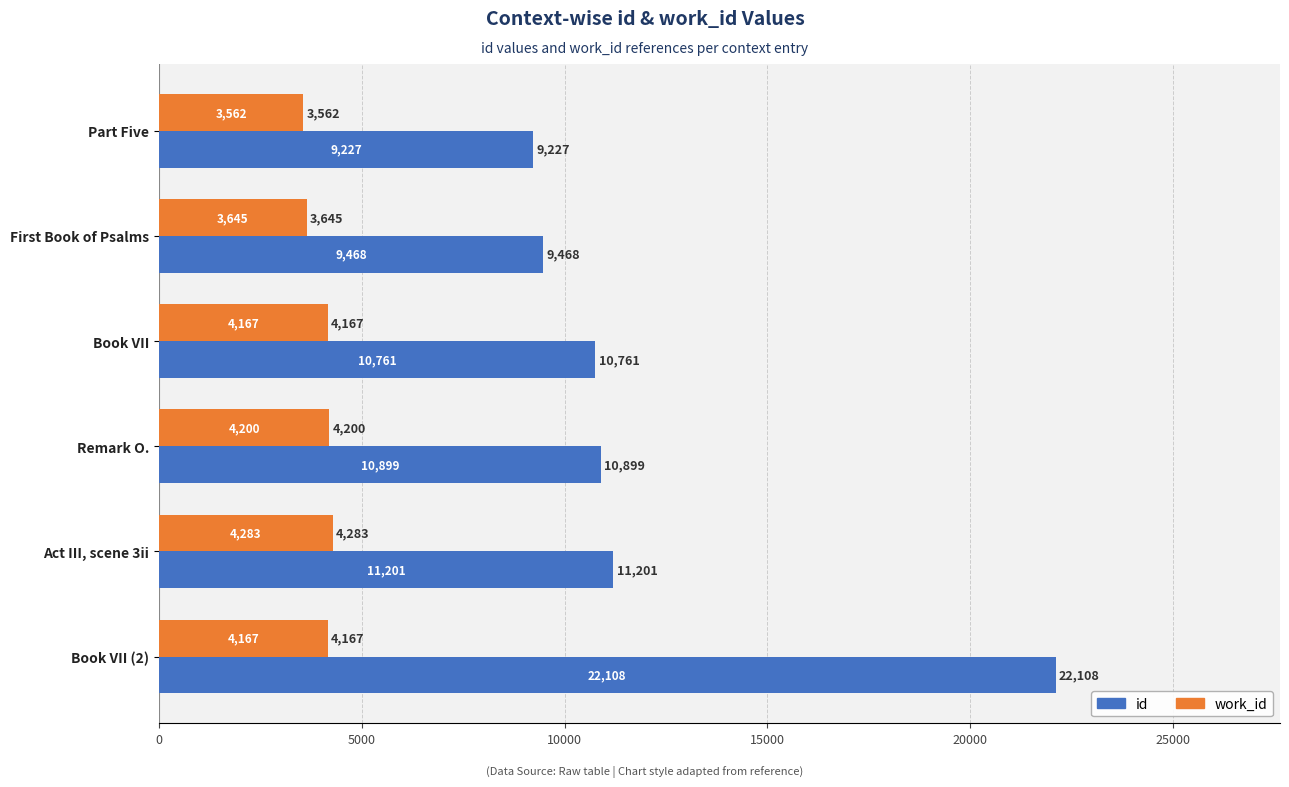

List the series in order of their overall mean, highest first.

id, work_id